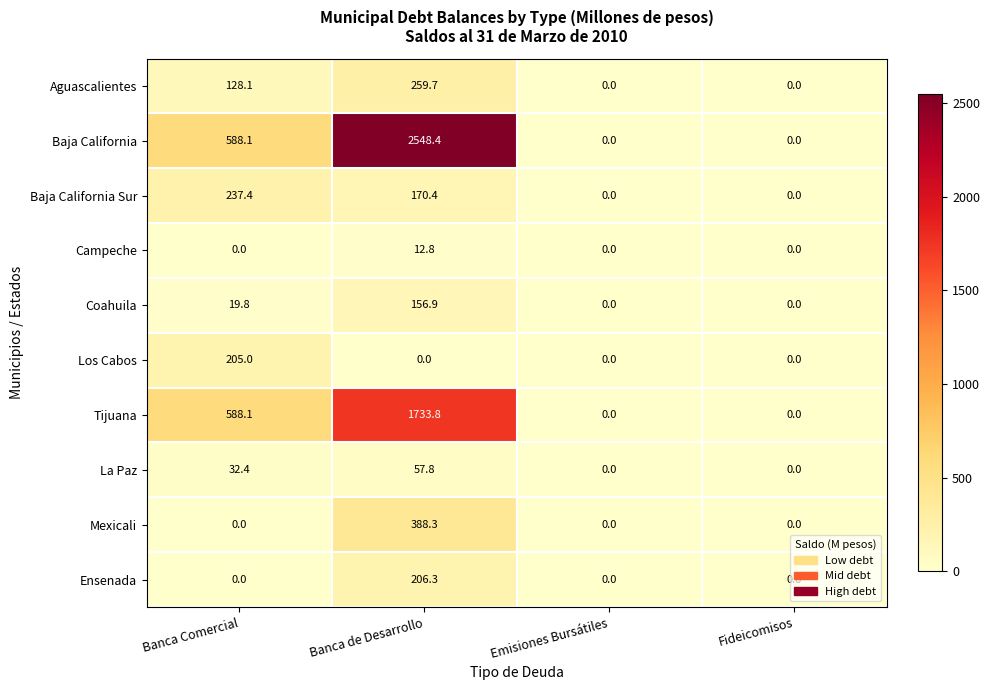

Which category has the highest value in the Aguascalientes series?

Banca de Desarrollo